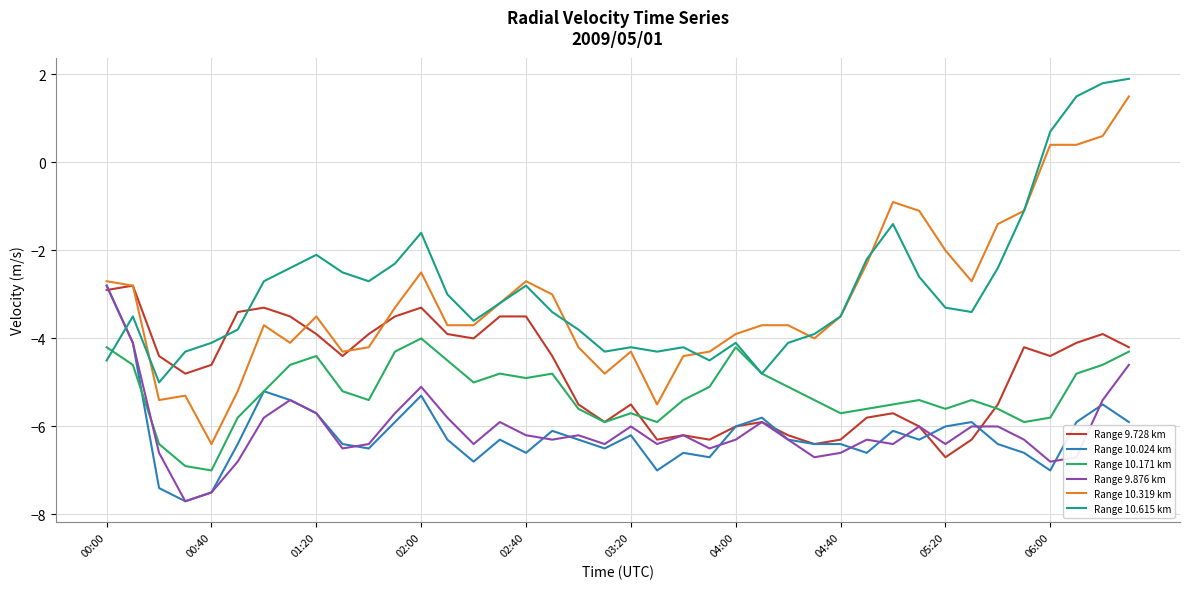

What is the maximum value shown in the chart?

1.9